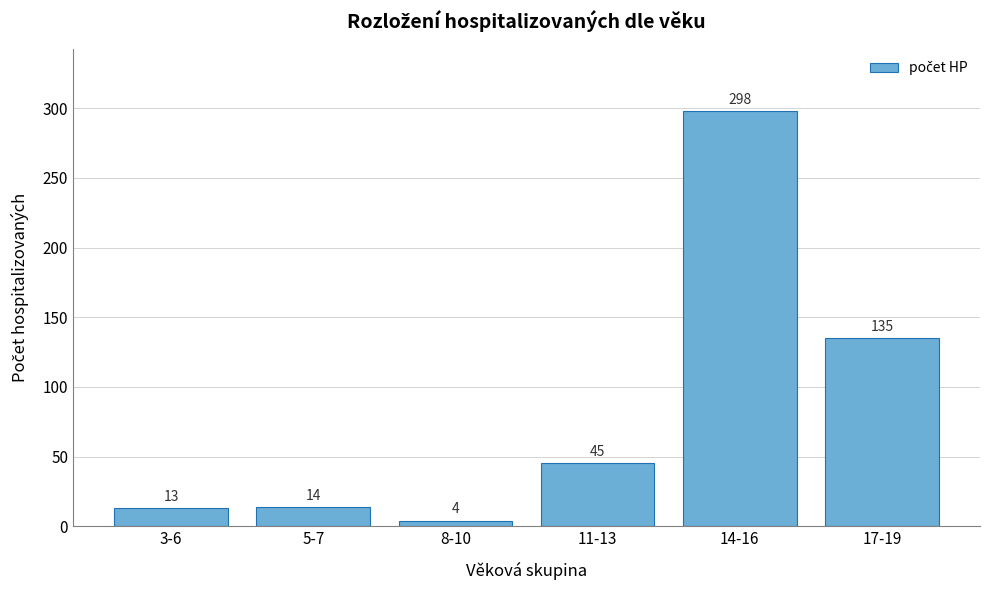

Reading left to right, list all the values displayed in this chart.

3-6=13	5-7=14	8-10=4	11-13=45	14-16=298	17-19=135